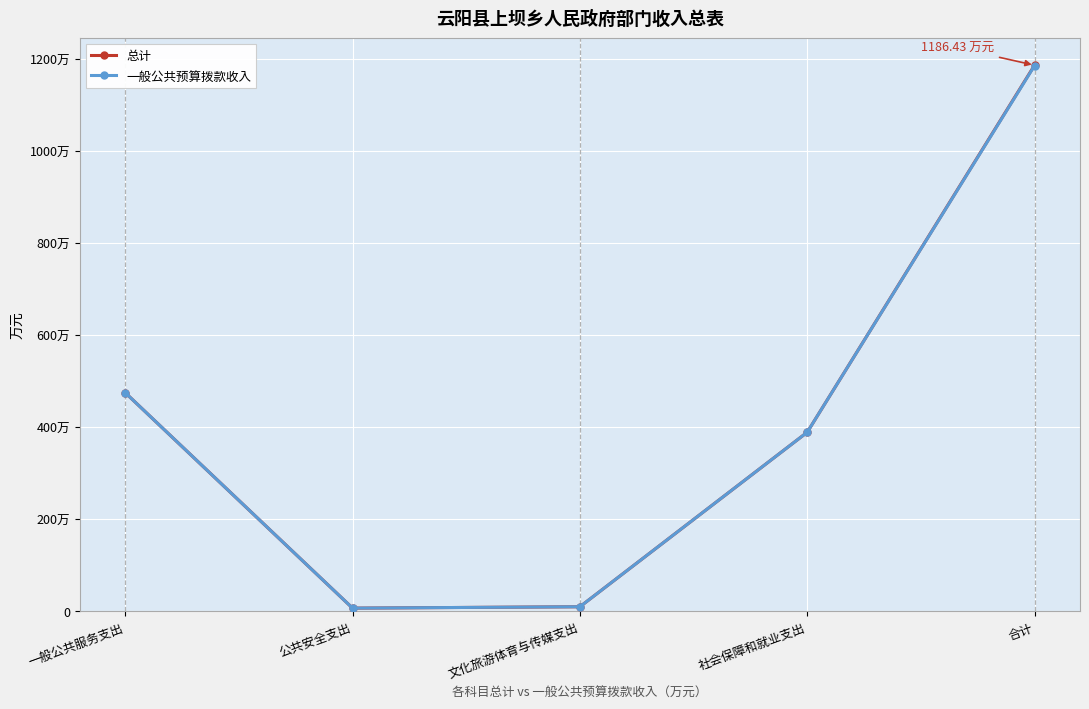

What is the label of the 5th point from the left?

合计